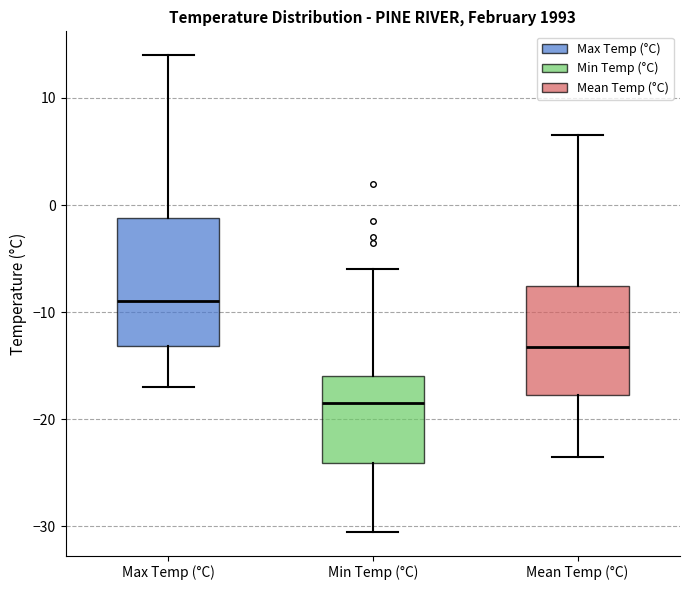

Where does the median line of the box for Min Temp (°C) sit on the y-axis? The values are not printed on the chart, so give them approximately, as read against the axis.

-18